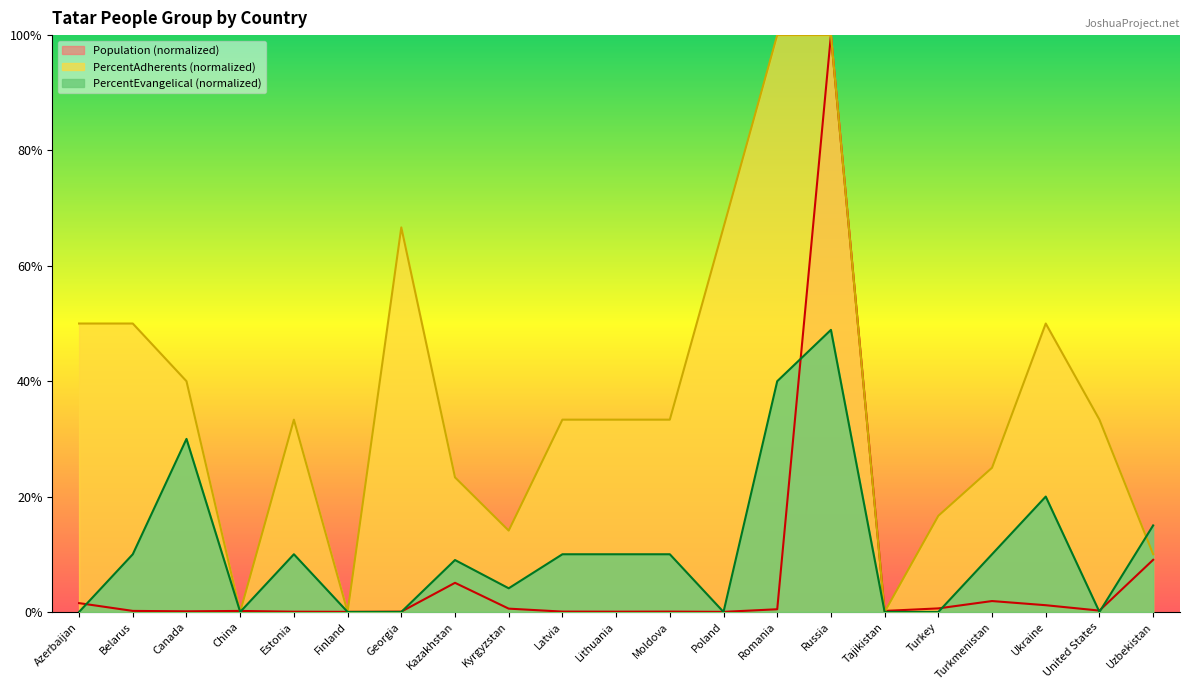

Where do PercentAdherents and Population first cross each other?

Canada and China